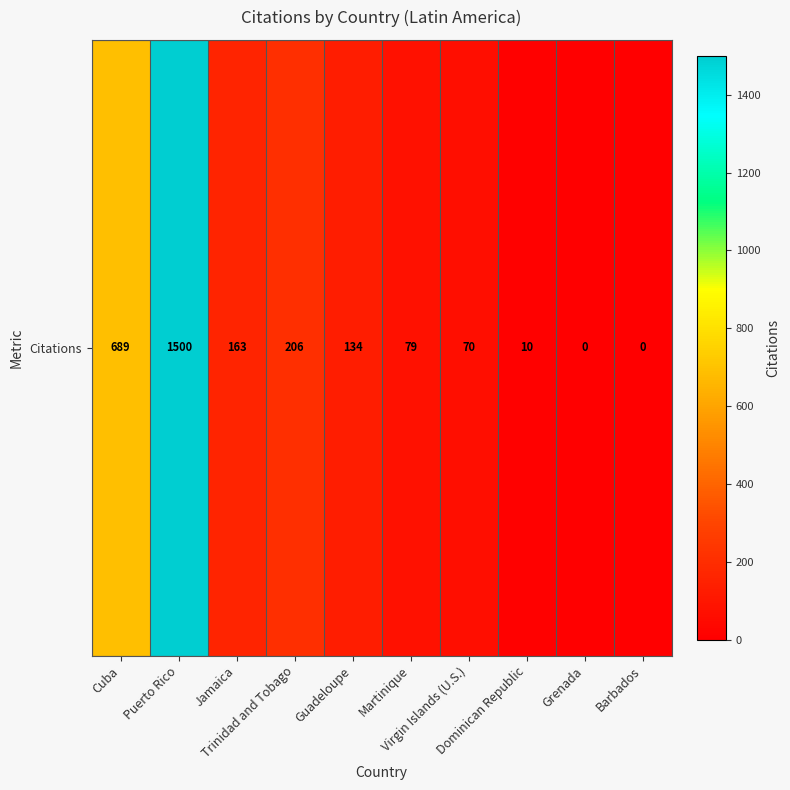

What is the change in value from Martinique to Grenada?

-79